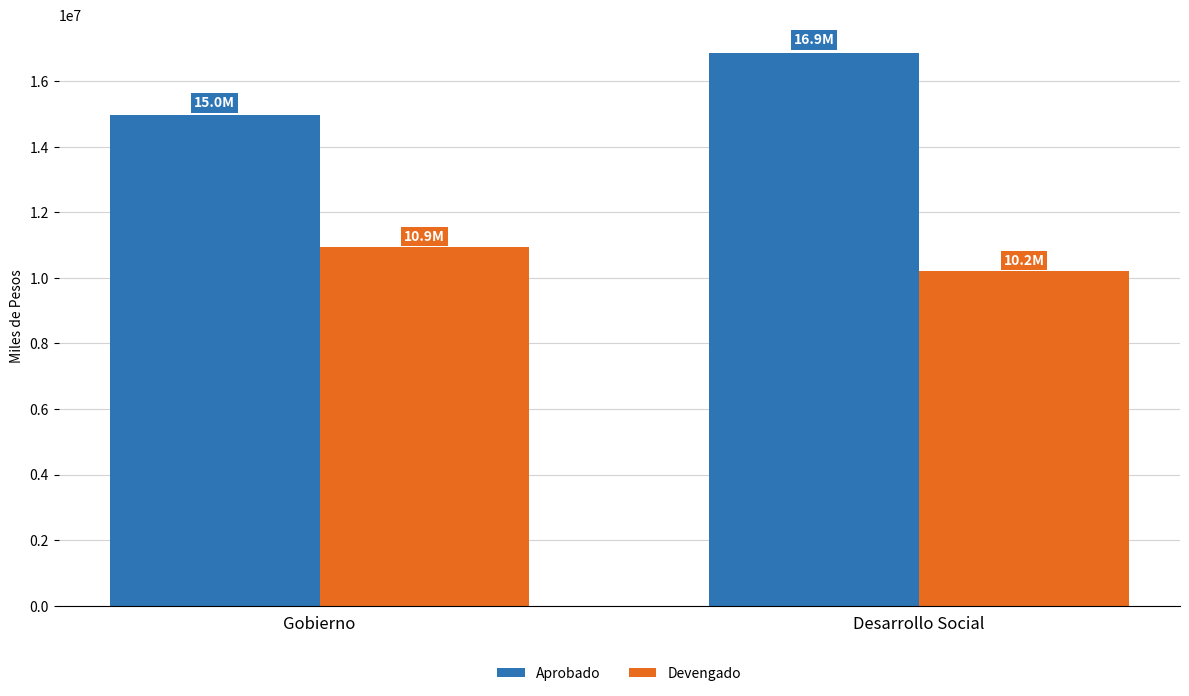

Does the chart contain stacked bars?

No